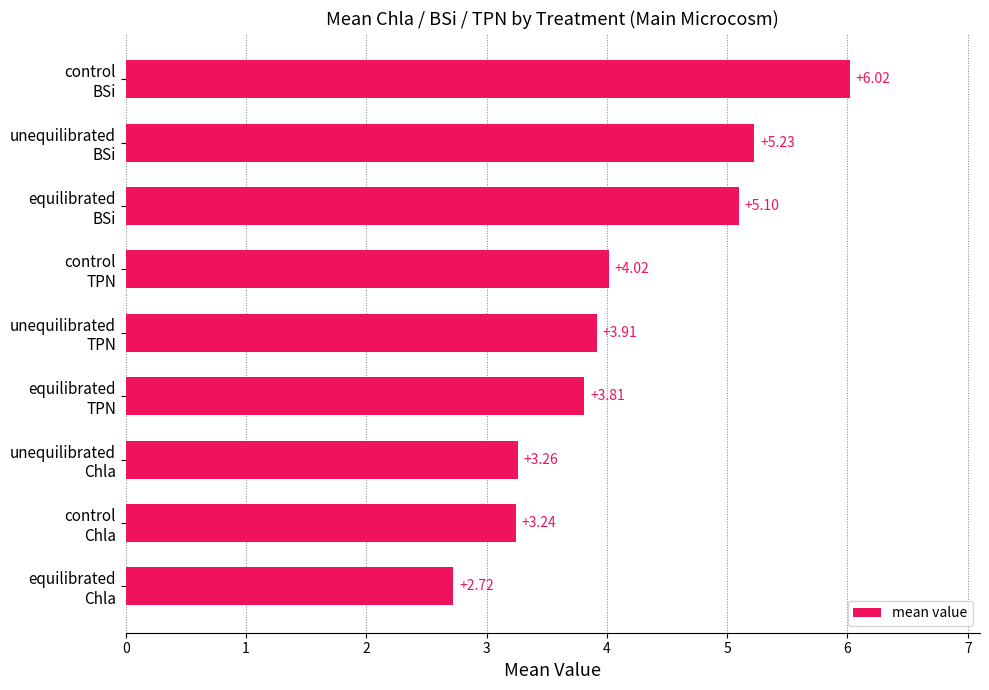

What is the difference between the second highest and minimum values?

2.5